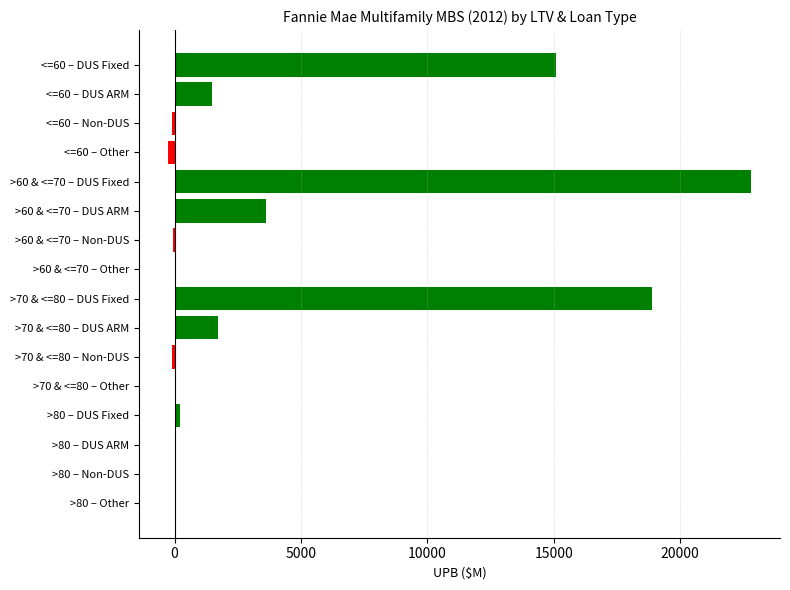

What position from the right is >70 & <=80?

2